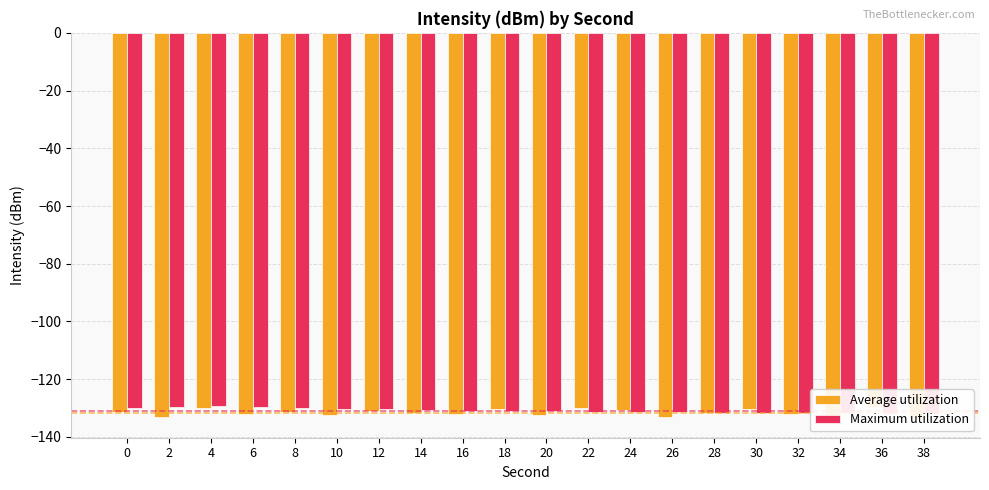

Which label corresponds to the smallest value in the chart?

38